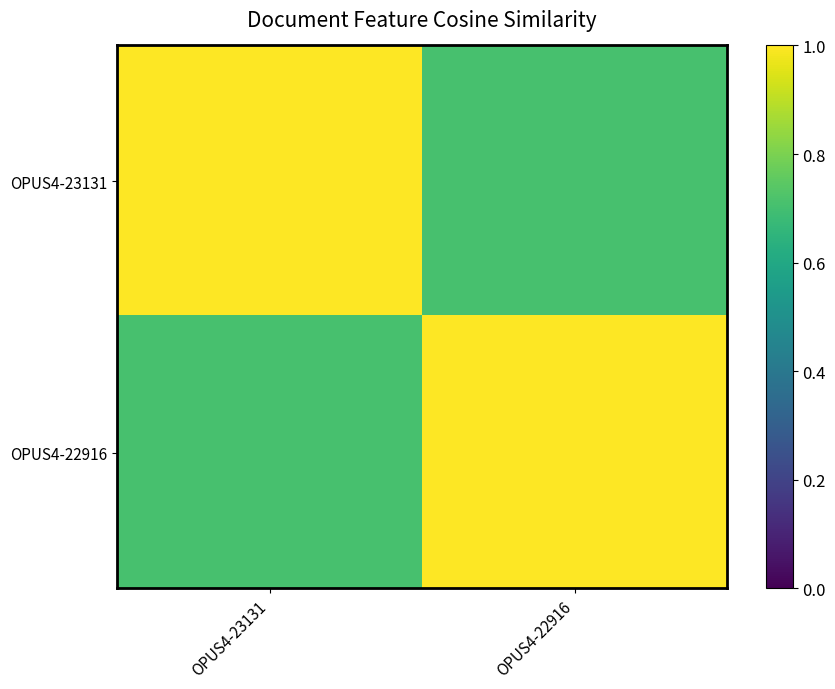

What is the maximum value shown in the chart?

1.0